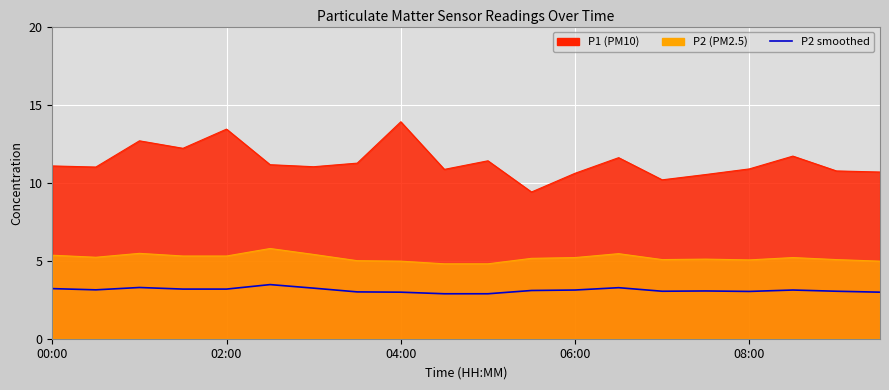

What is the minimum value shown in the chart?

2.9